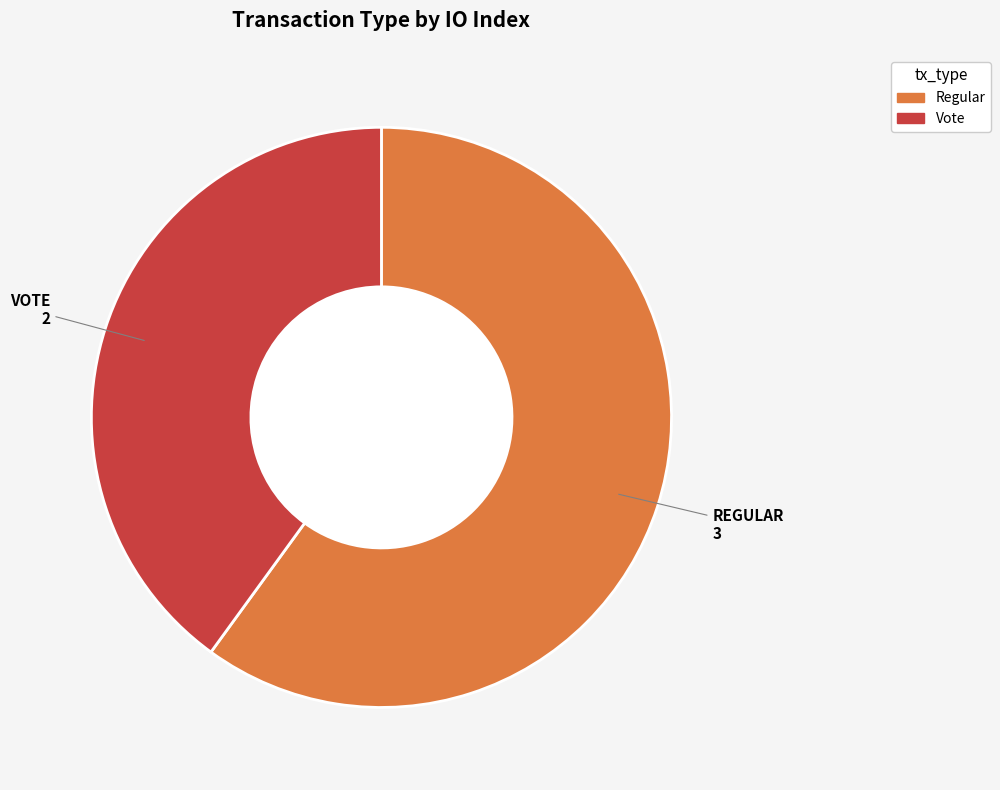

Which has a higher value, Vote or Regular?

Regular